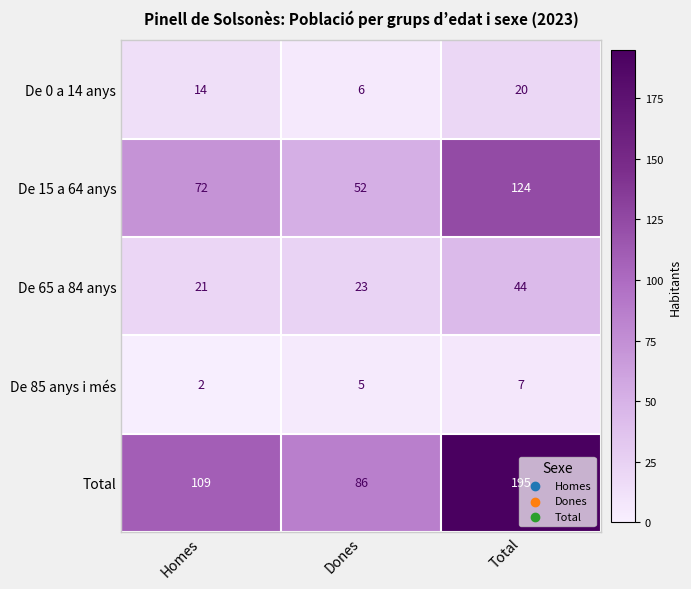

What is the spread (max minus min) of values at Homes?

107